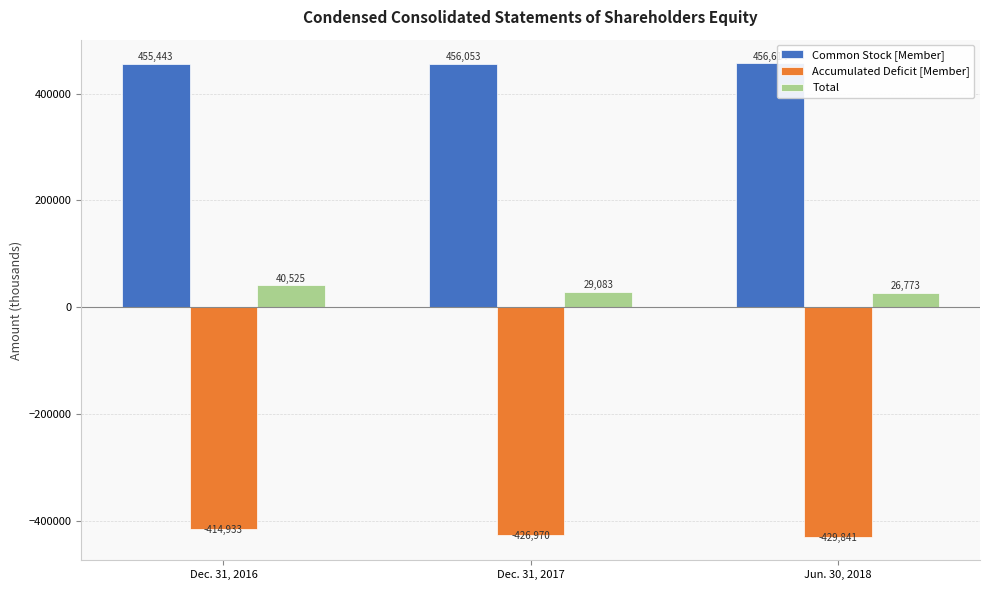

At which label does Total reach its minimum?

Jun. 30, 2018